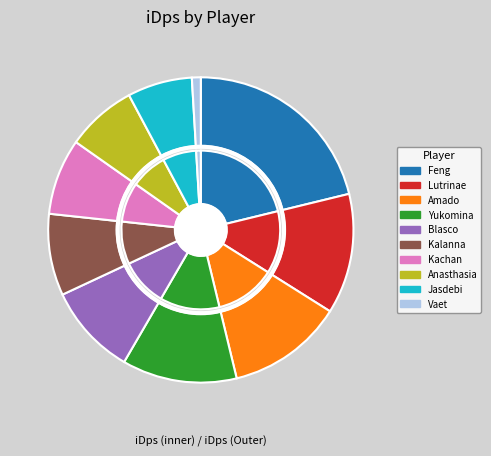

Count the number of slices in the pie.

10